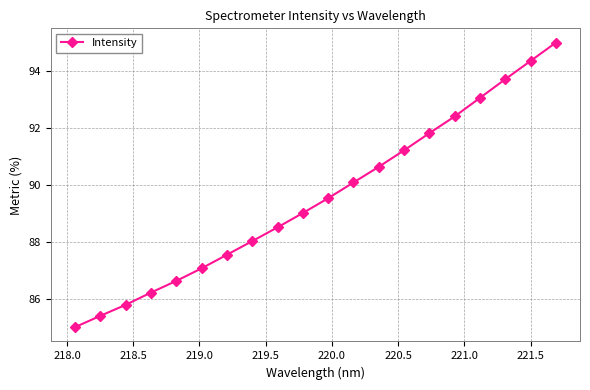

Reading left to right, transcribe all the data shown in this chart.

85.0	85.4	85.8	86.2	86.6	87.1	87.5	88.0	88.5	89.0	89.5	90.1	90.6	91.2	91.8	92.4	93.1	93.7	94.4	95.0